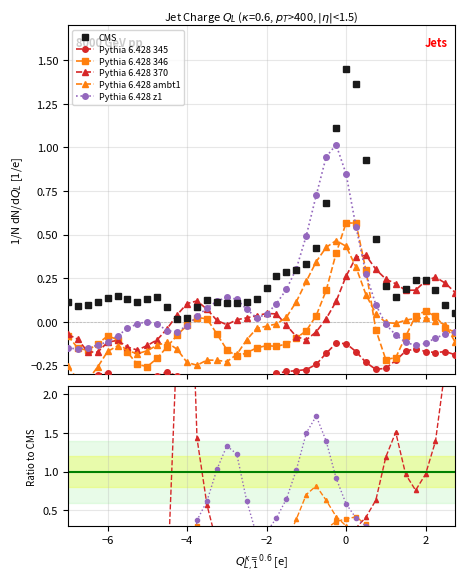

How many positive values does the Pythia 6.428 z1 series have?

20